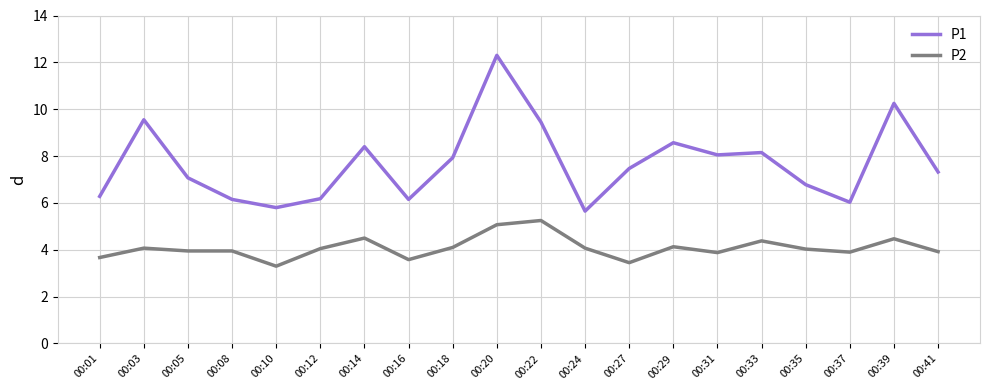

What is the sum of all P2 values?

81.7